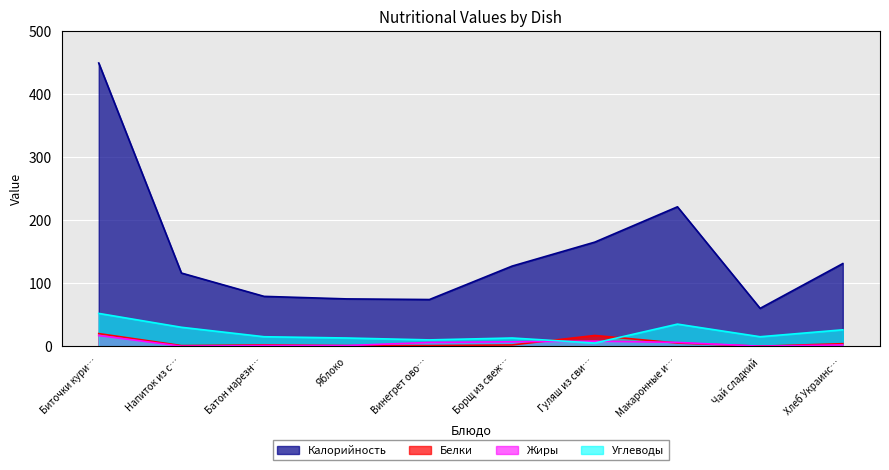

Does the chart display data point markers on the line(s)?

No